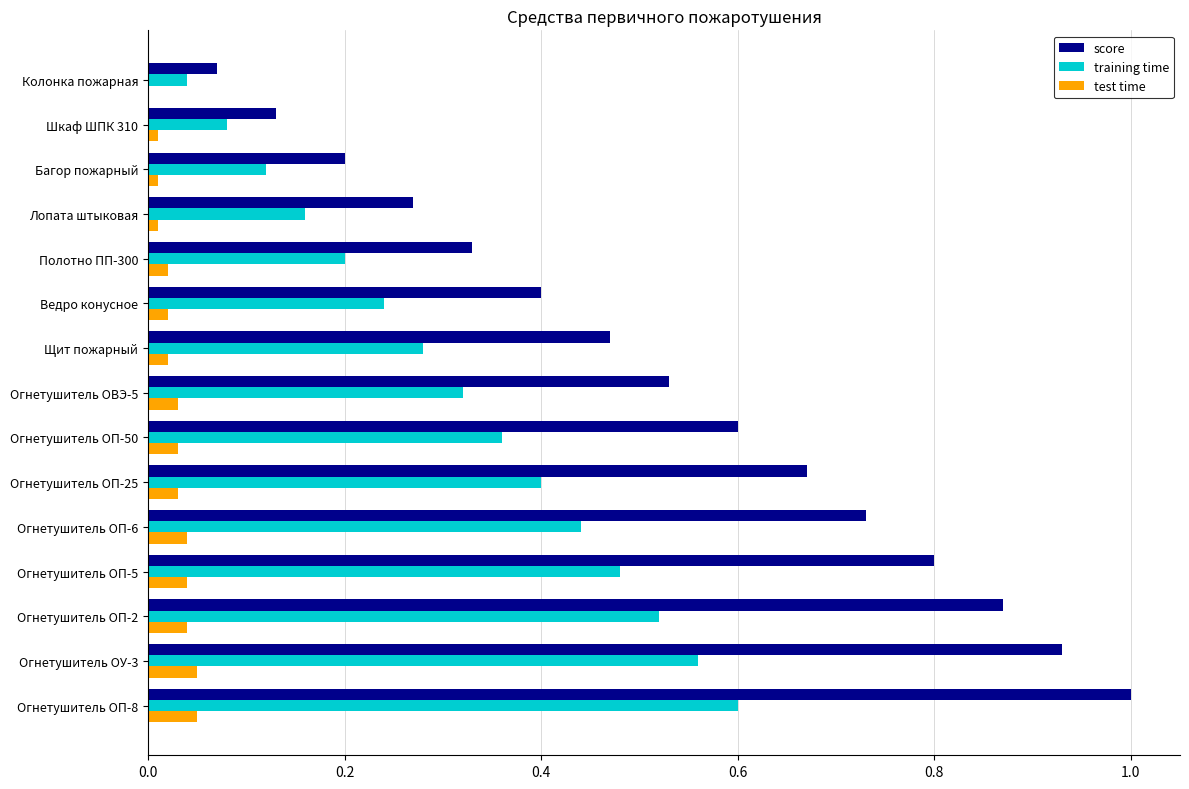

Which category has the highest value in the score series?

Огнетушитель ОП-8